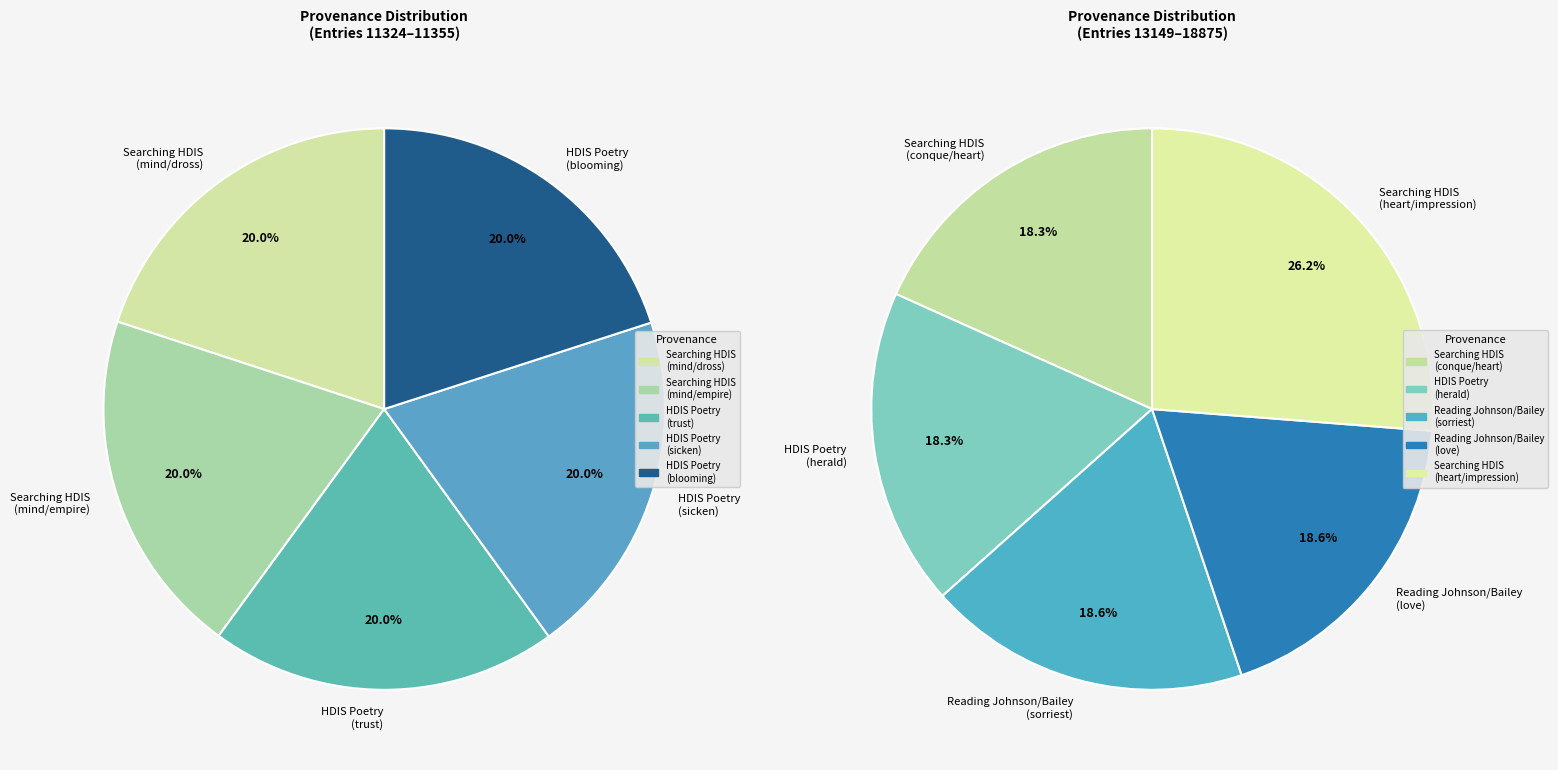

Which category has the biggest portion of the pie?

Searching heart/impression HDIS